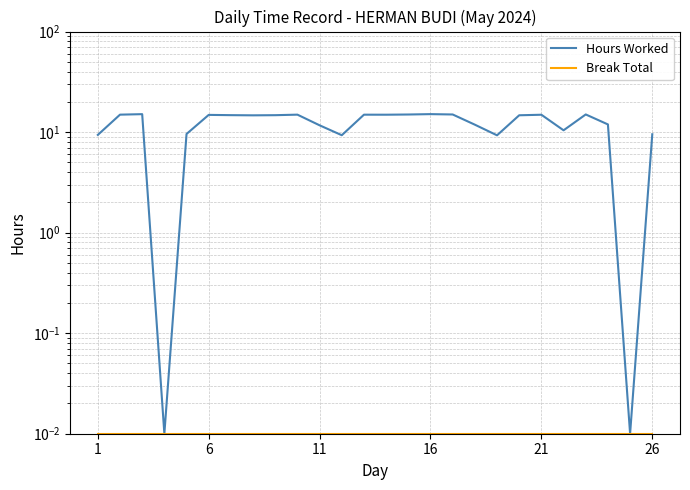

True or false: Hours Worked and Break Total cross at least once.

False